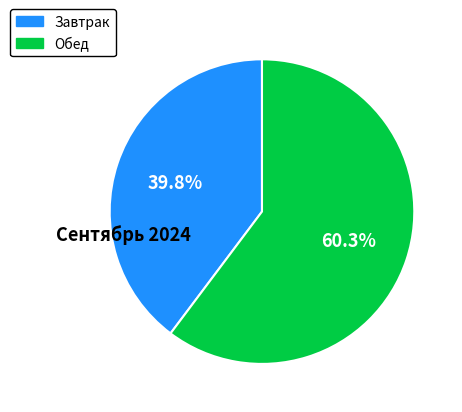

To the nearest percent, what portion does Обед represent?

60%